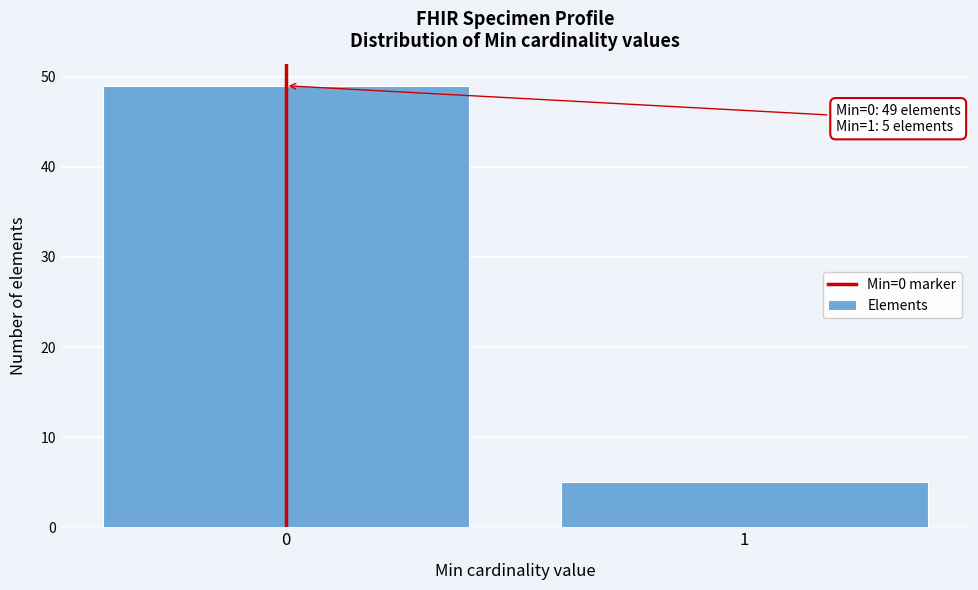

Reading left to right, transcribe all the data shown in this chart.

49	5